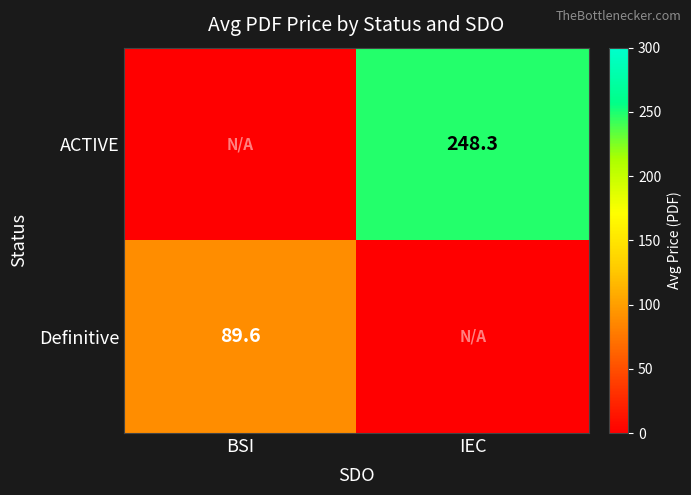

Is it true that ACTIVE equals 423.0 at IEC?

False